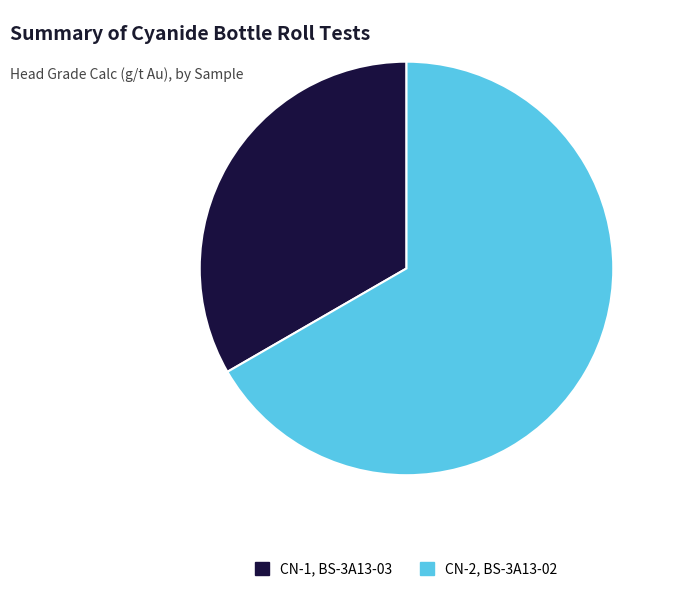

Which slice is the largest?

CN-2, BS-3A13-02